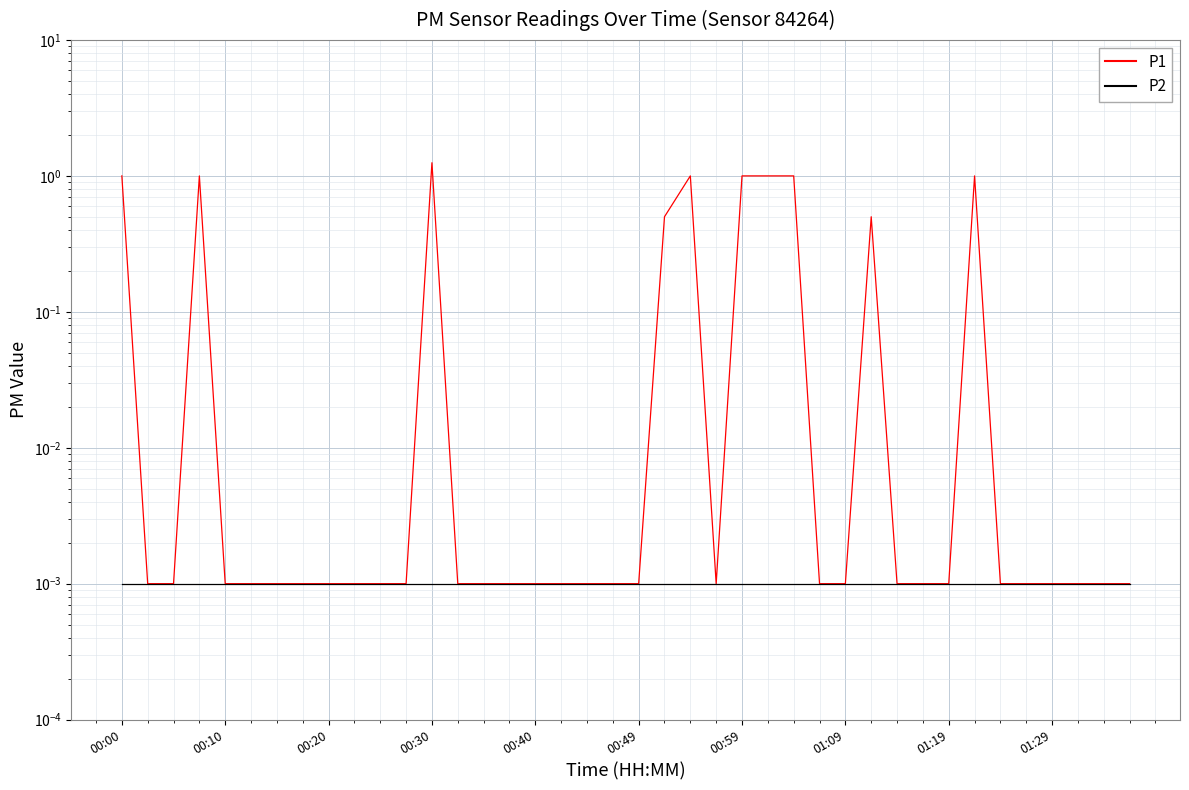

What is the difference between the maximum and minimum values in the P1 series?

1.2